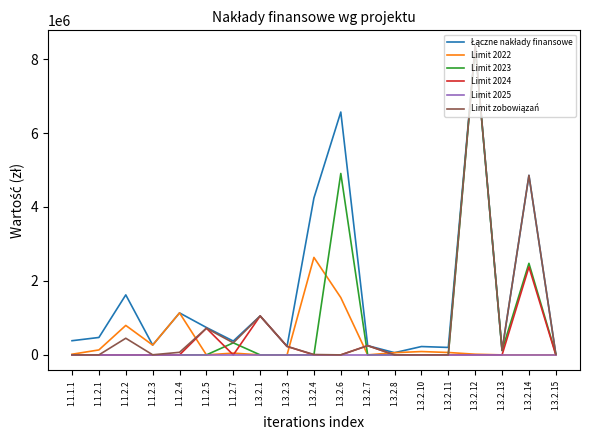

Is it true that Limit 2023 equals 20000.0 at 1.3.2.15?

True